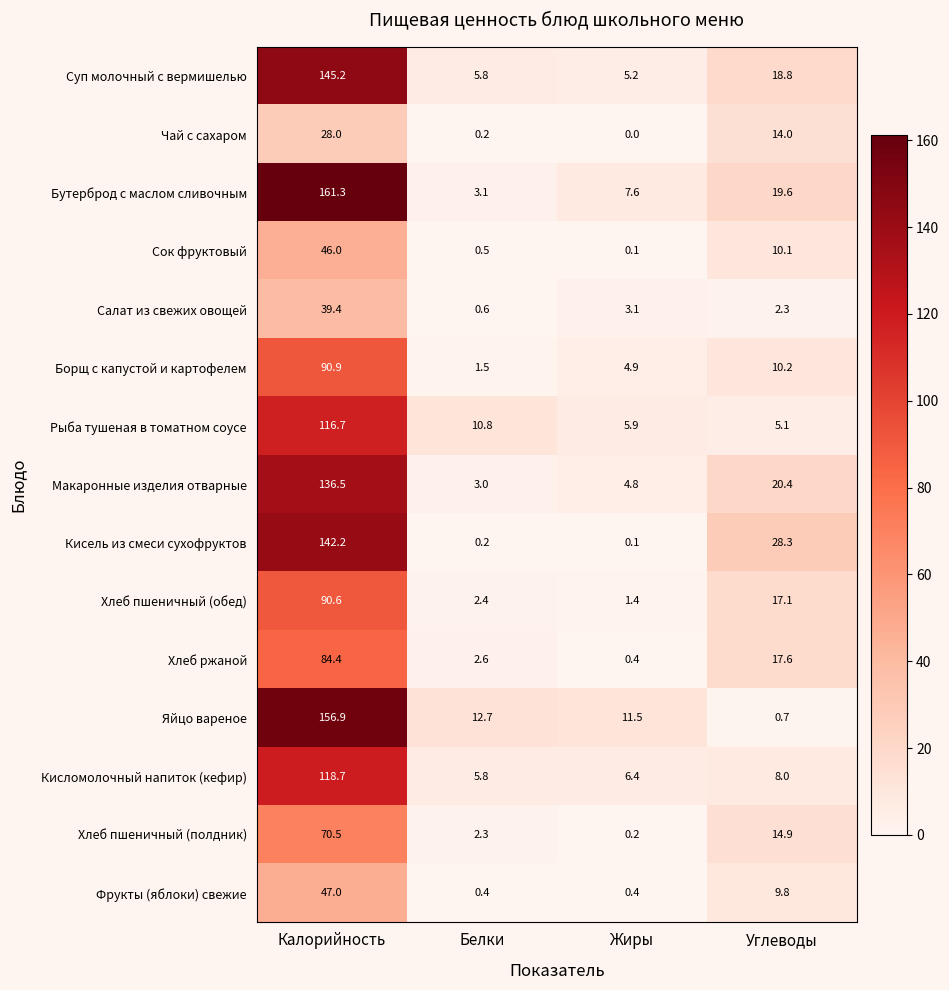

Which series changed the most between Белки and Углеводы?

Кисель из смеси сухофруктов